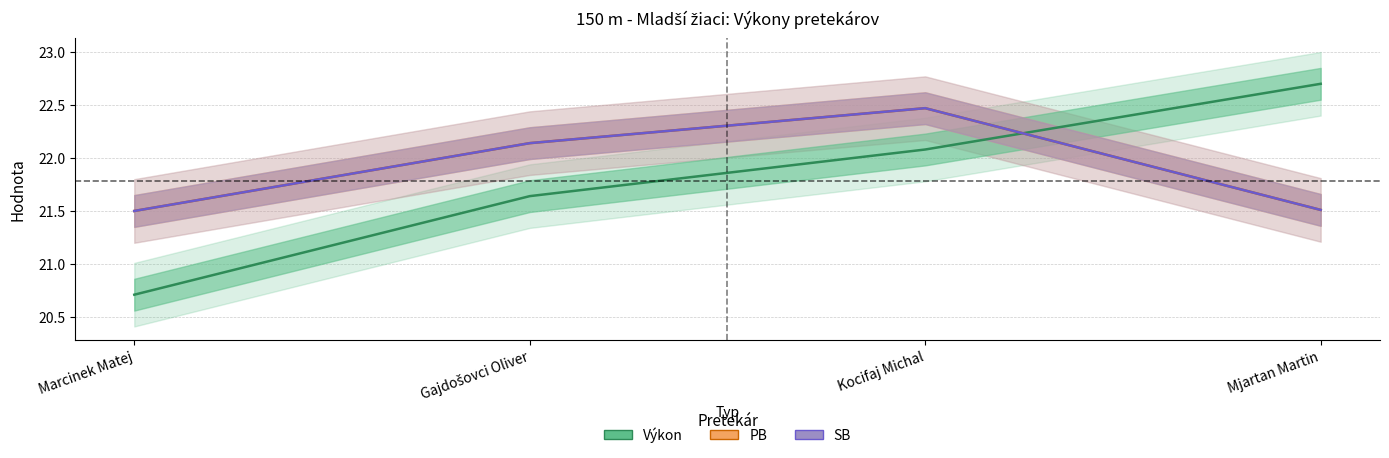

Which has a higher value, Kocifaj Michal or Marcinek Matej?

Kocifaj Michal